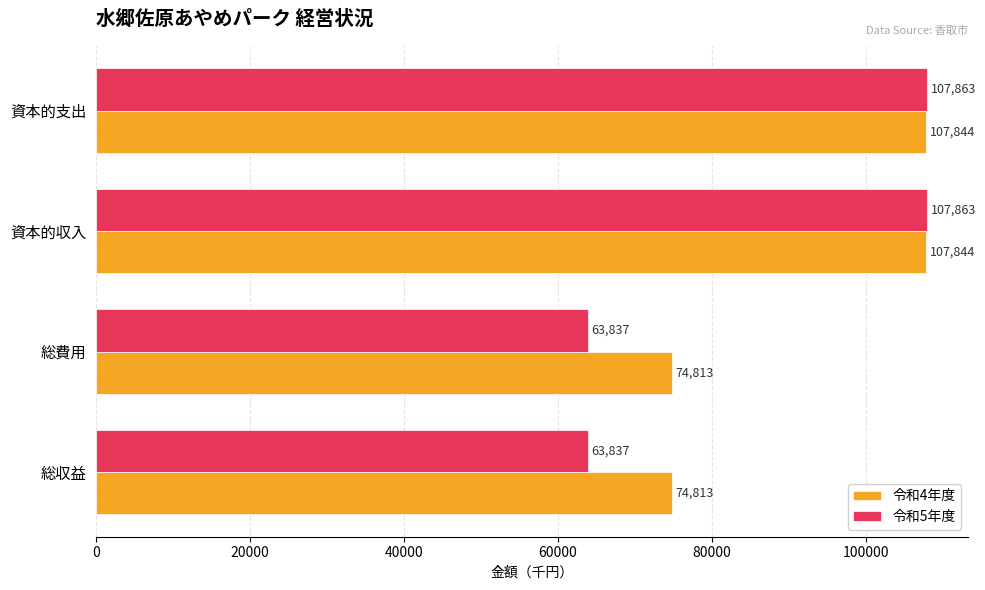

What is the highest value of the 令和4年度 series?

107844